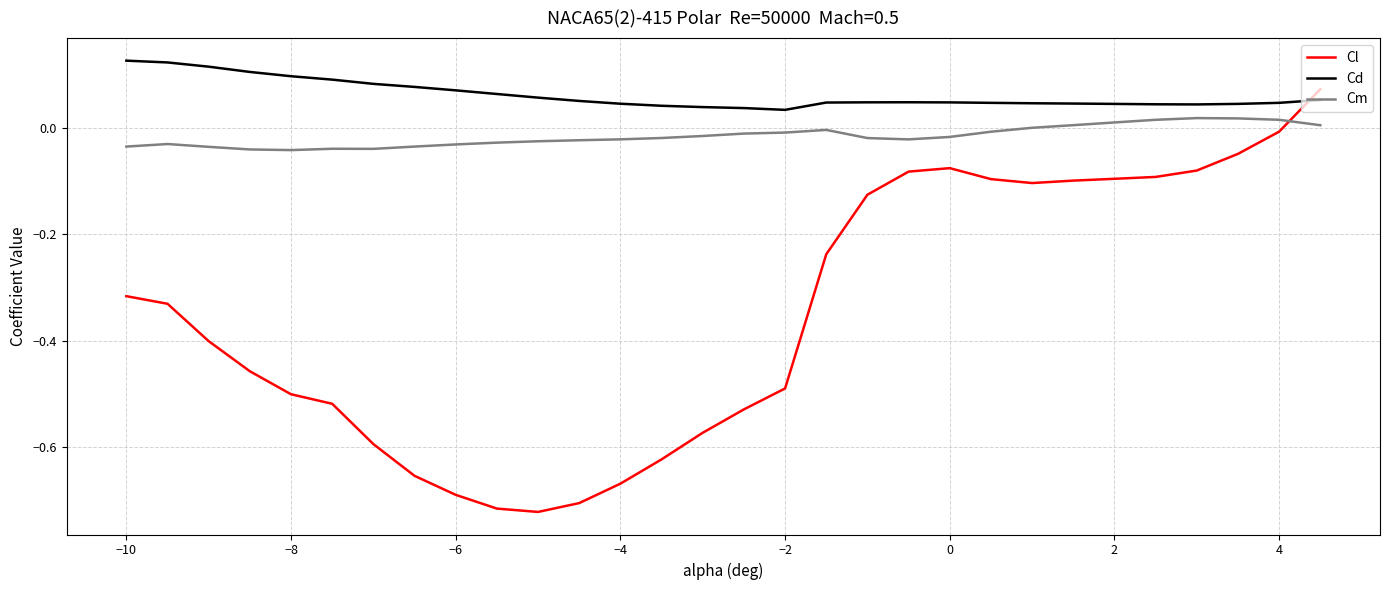

Which series has the widest spread of values?

Cl